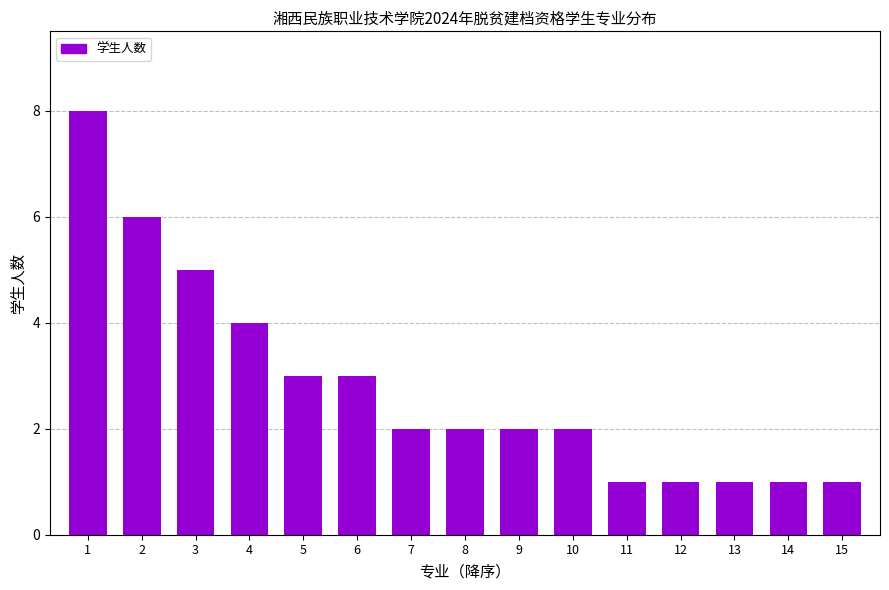

The value at 14 is 1. True or false?

True